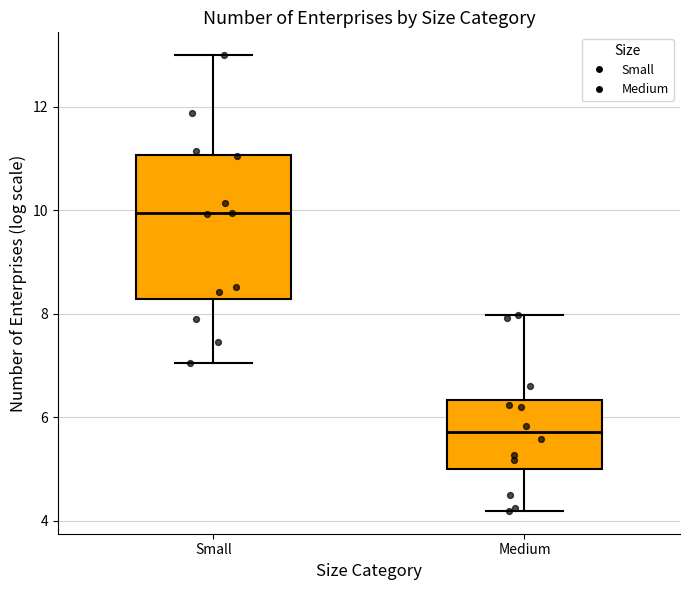

Which box is the tallest, from its lower edge to its upper edge?

Small